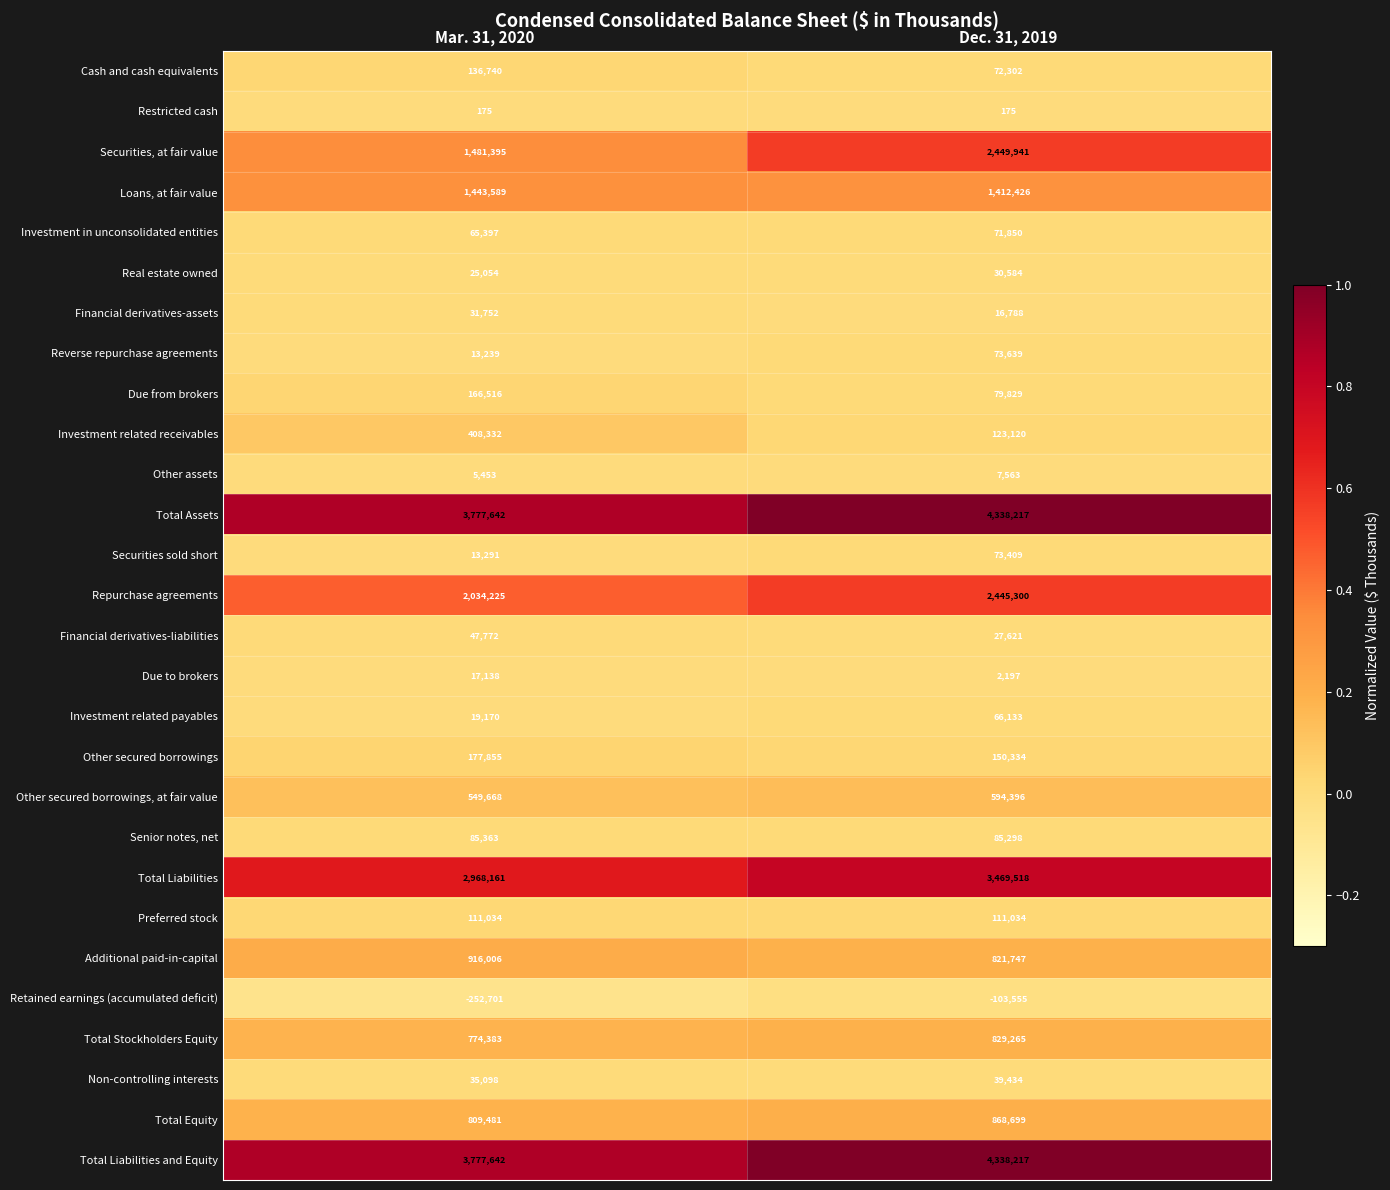

The value of Other secured borrowings at Mar. 31, 2020 is 96718. True or false?

False